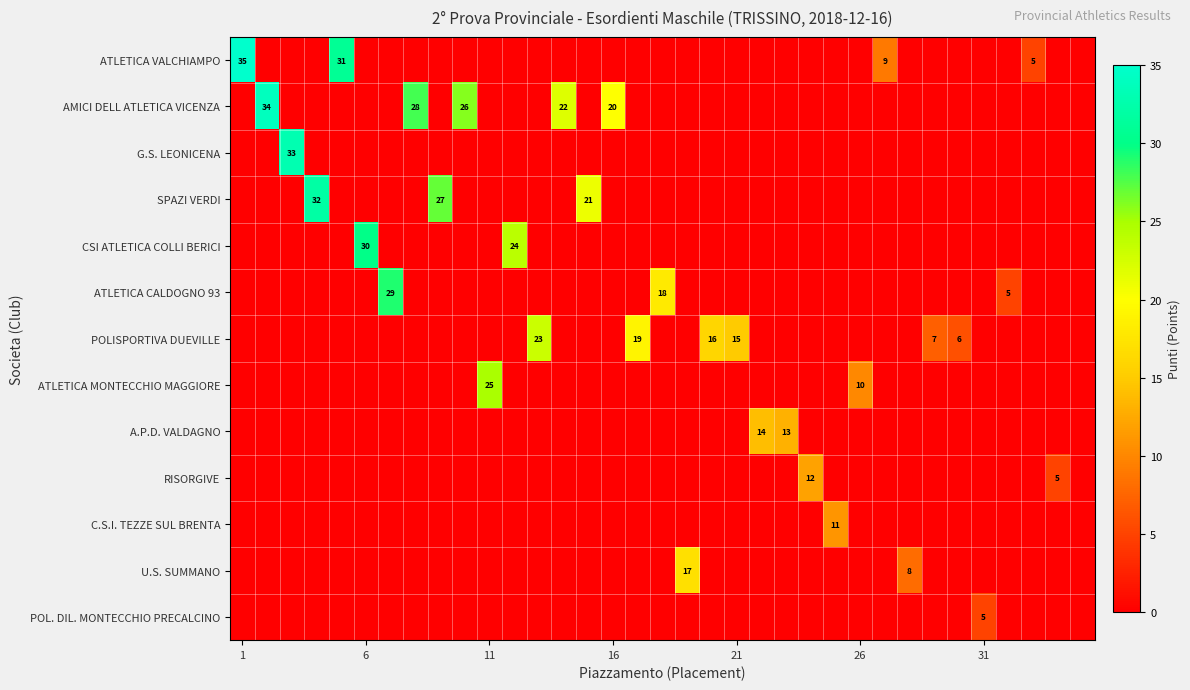

What is the highest value of the POLISPORTIVA DUEVILLE series?

23